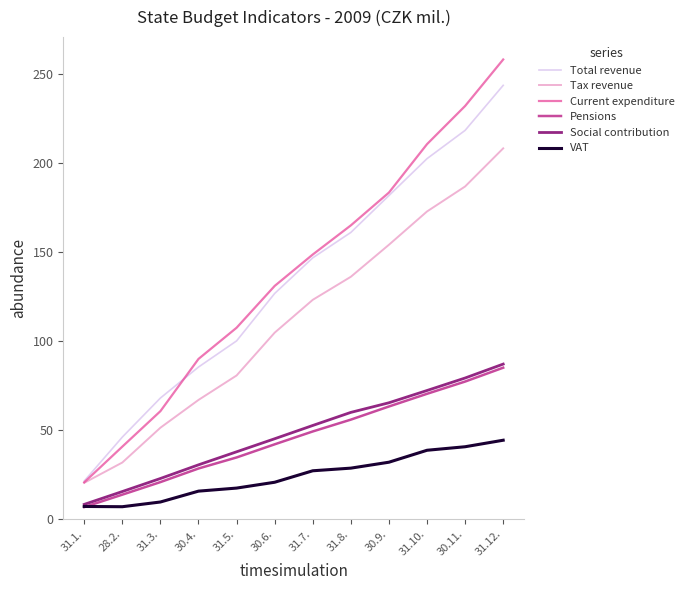

True or false: Total revenue and Pensions cross at least once.

False